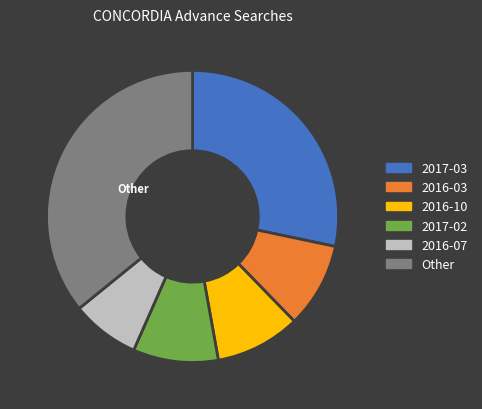

Combined, do Other and 2016-03 account for over 50%?

No